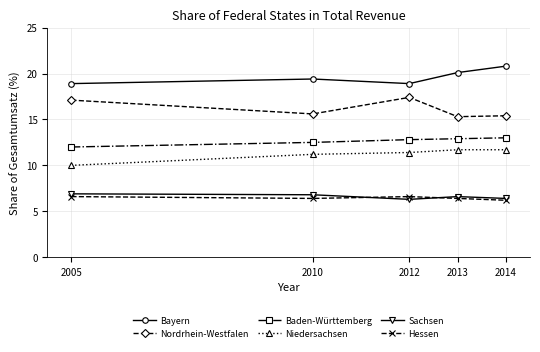

True or false: Nordrhein-Westfalen and Hessen intersect in this chart.

False